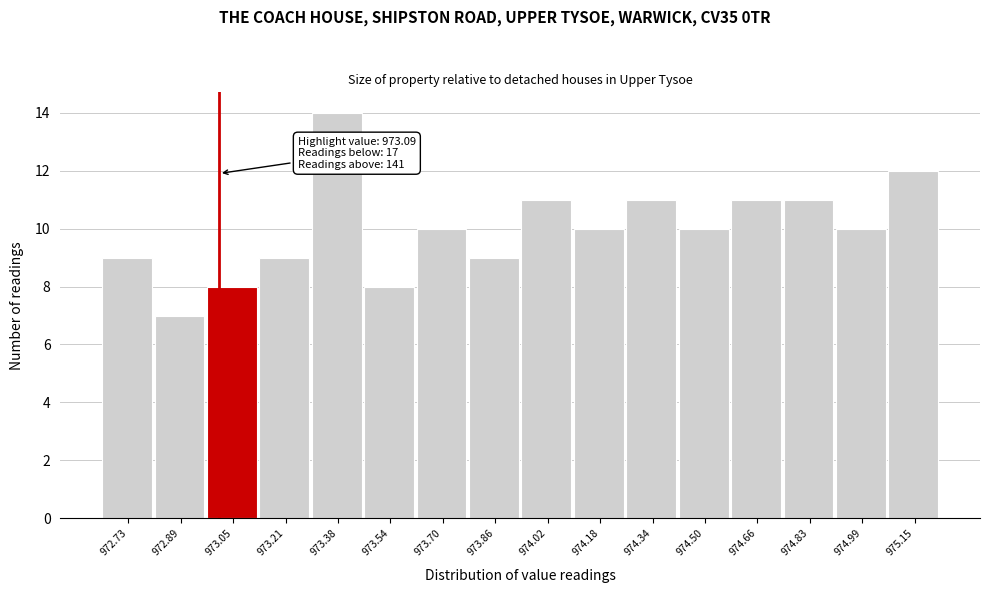

Reading left to right, what are all the values shown in this chart?

9	7	8	9	14	8	10	9	11	10	11	10	11	11	10	12